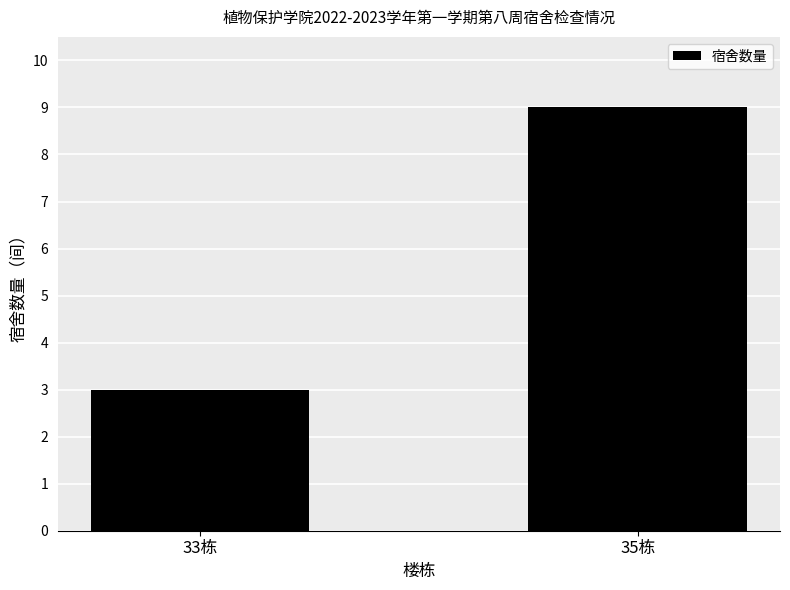

True or false: the data shows 9 at 35栋.

True